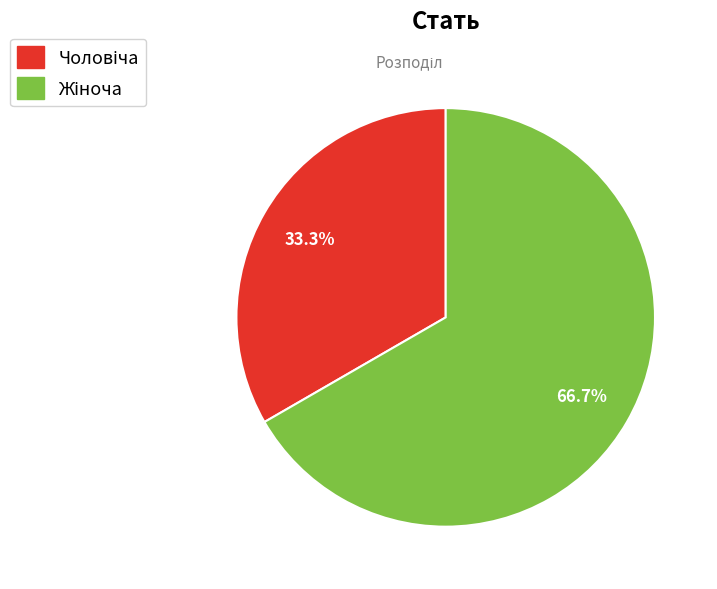

Is there a majority slice in this chart?

Yes